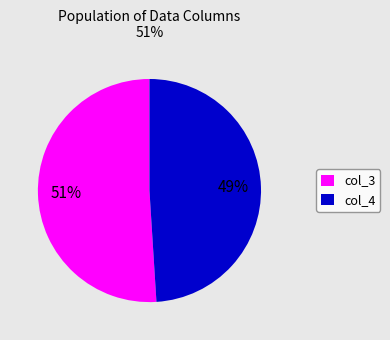

Is col_4 the majority of the pie?

No